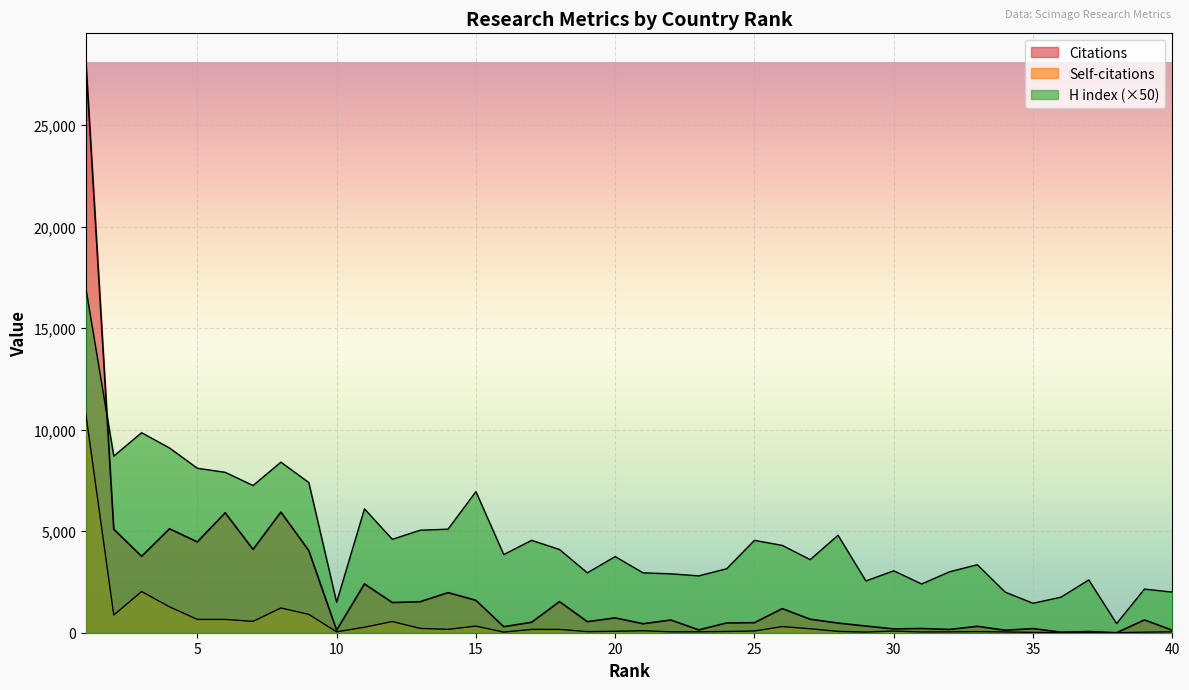

At how many categories does at least one series exceed 19187?

1